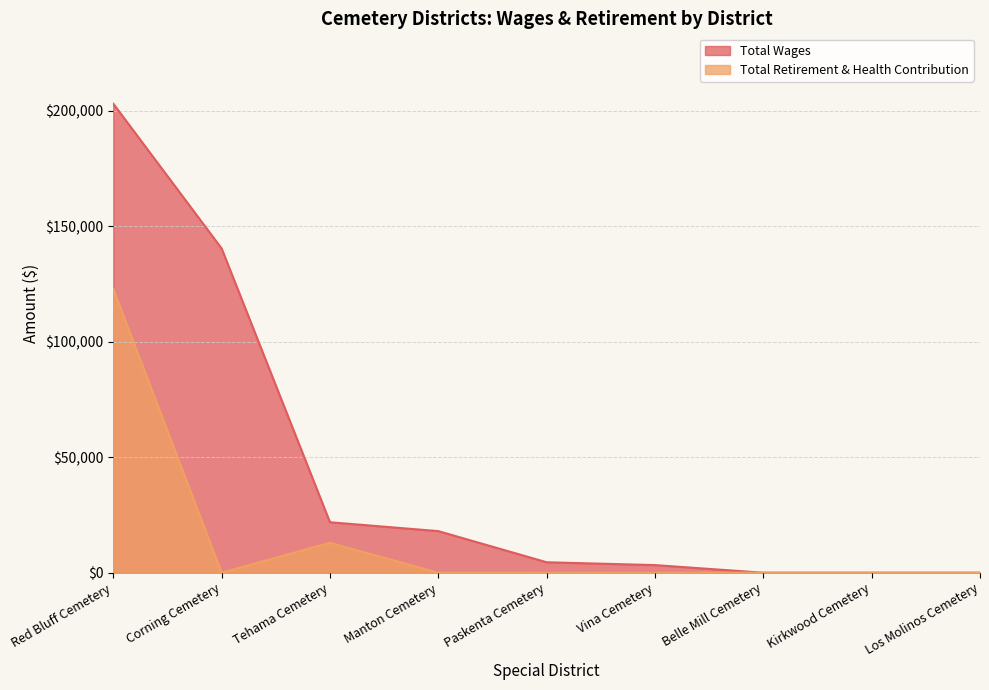

Does the chart display data point markers on the line(s)?

No